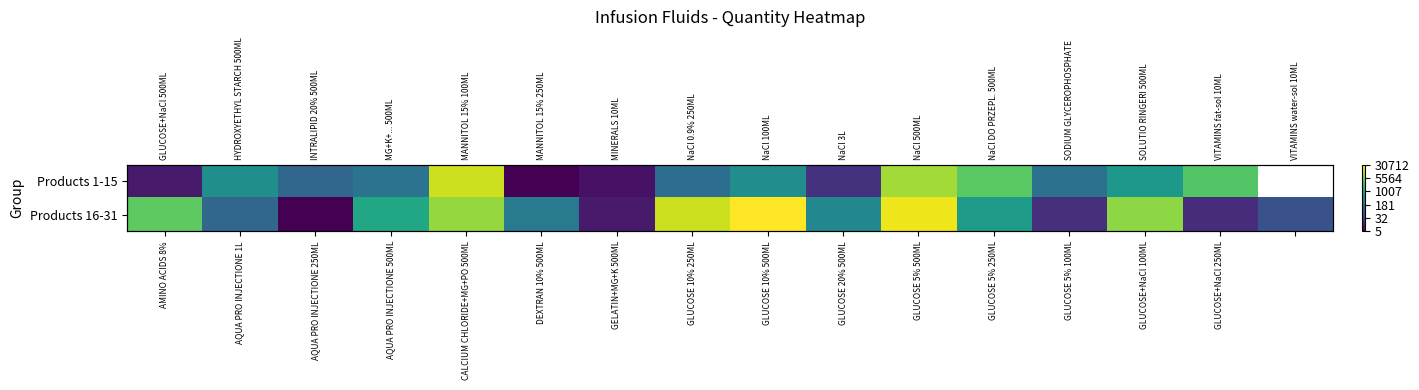

Rank the series by their maximum value, from lowest to highest.

Products 1-15, Products 16-31